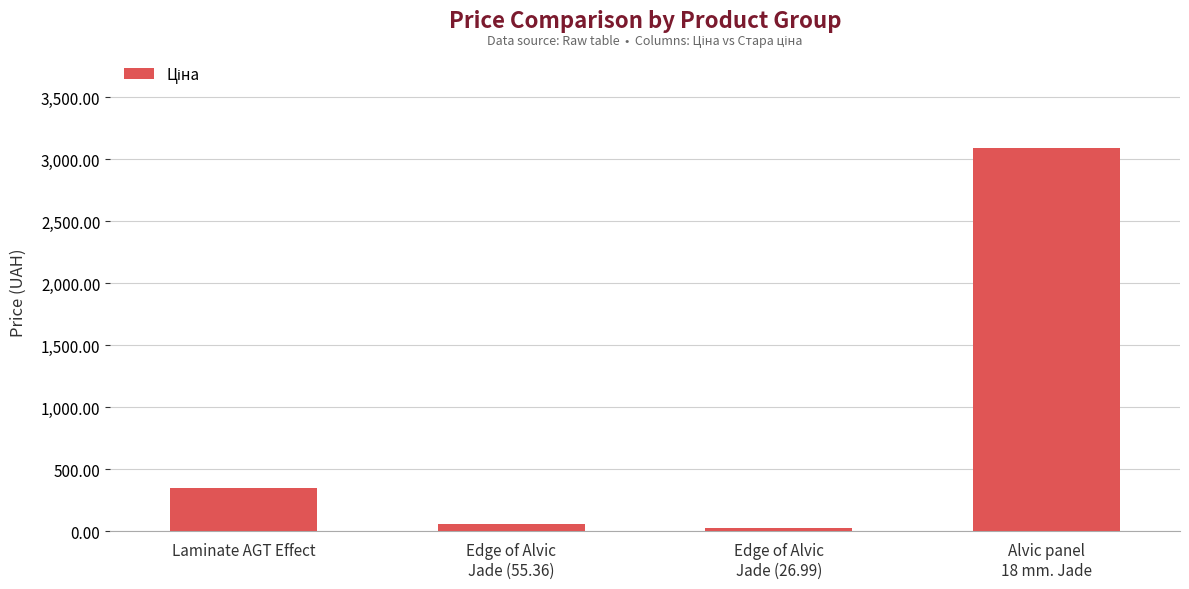

Where is the data nearest to the value 1559?

Laminate AGT Effect